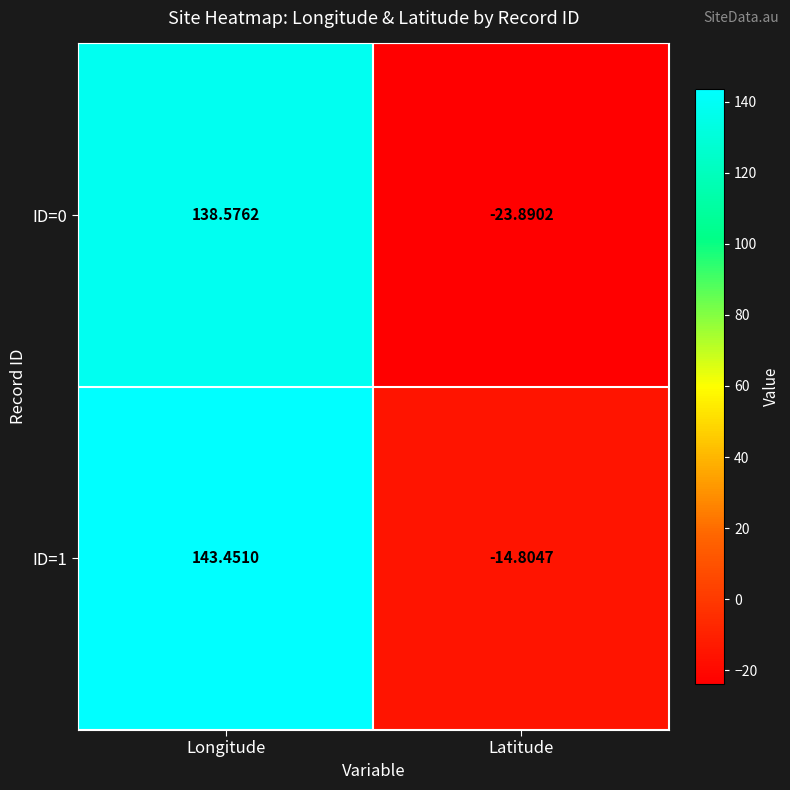

At which category is the sum across all series the highest?

Longitude